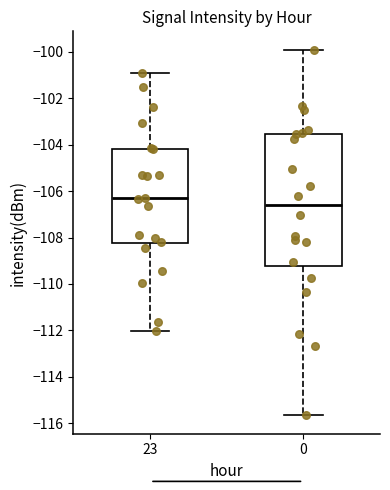

Reading left to right, transcribe this box plot: for each box, give where its median line is, the range the box spans, and where its two whiskers end, as read against the y-axis. The values are not printed on the chart, so give them approximately, as read against the axis.

23: median -106.2, box -108.2 to -104.2, whiskers -112.0 to -101.0
0: median -106.6, box -109.2 to -103.6, whiskers -115.6 to -100.0